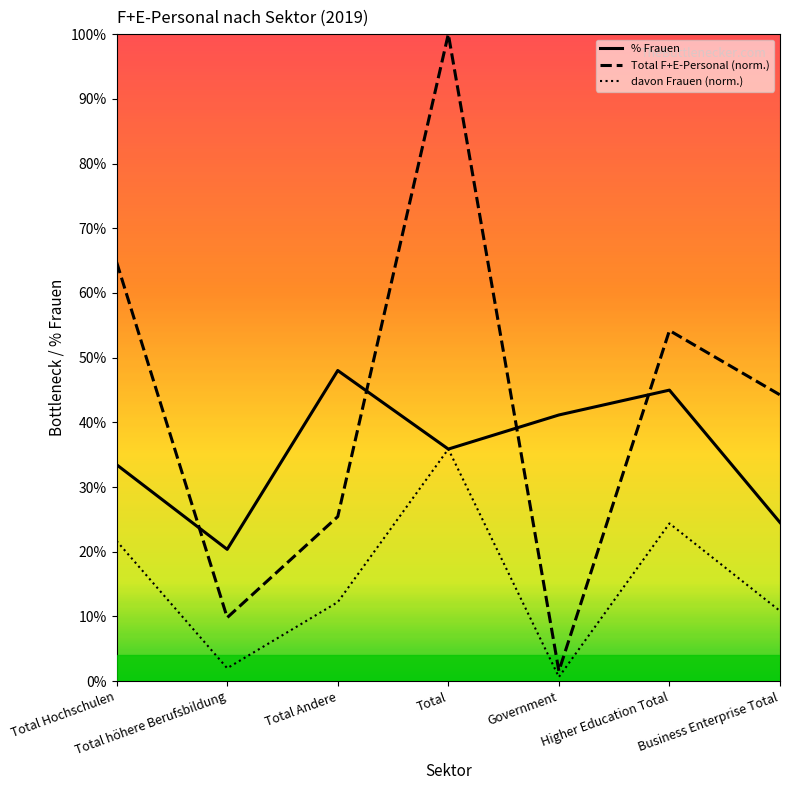

At Total Hochschulen, list the series in order from smallest to largest.

davon Frauen (norm.), % Frauen, Total F+E-Personal (norm.)